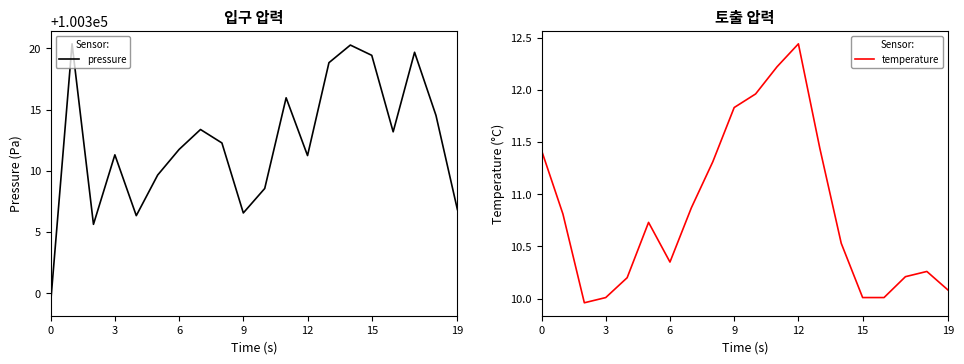

How many values in the temperature series are below 10?

1